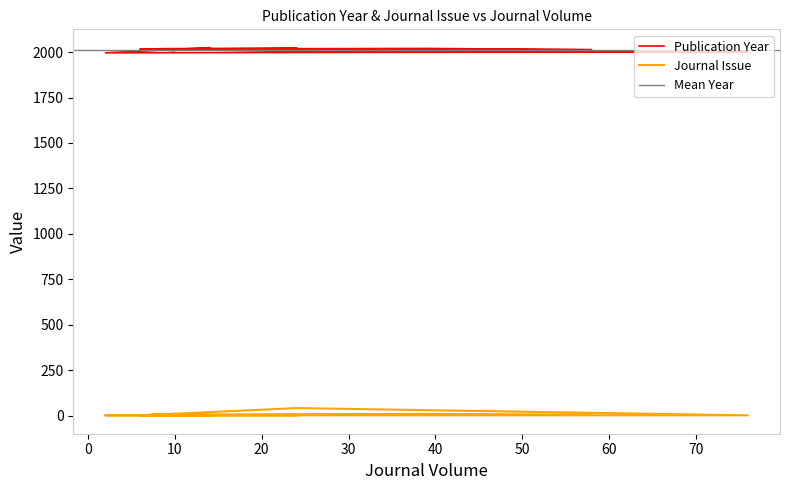

Reading right to left, list all the values displayed in this chart.

Publication Year: 2023	2017	2020	2013	2019	2016	2009	2016	2005	2002	1996	2024
Journal Issue: 1	1	9	3	6	1	9	1	41	1	1	1